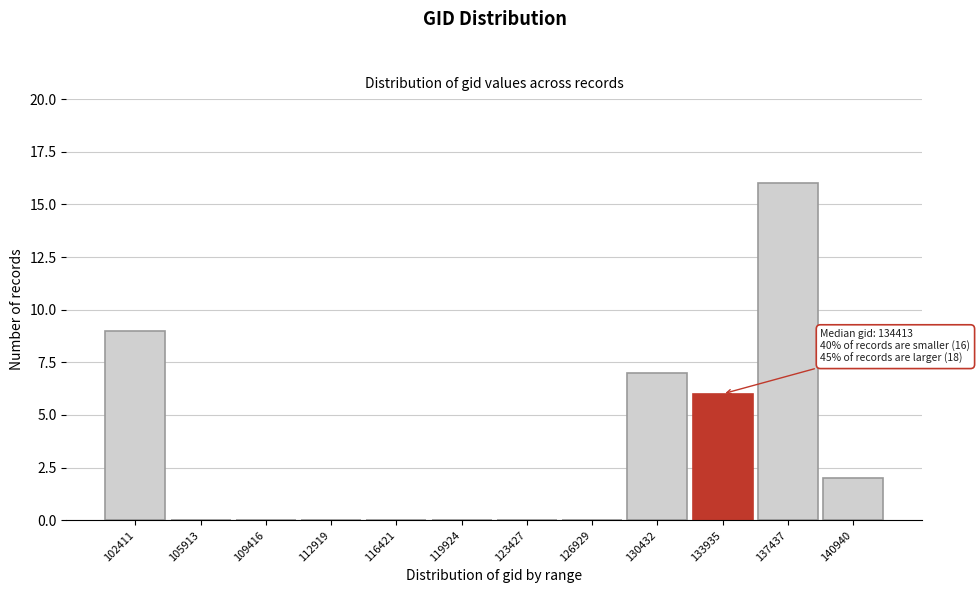

Reading left to right, list all the values displayed in this chart.

102411=9	105913=0	109416=0	112919=0	116421=0	119924=0	123427=0	126929=0	130432=7	133935=6	137437=16	140940=2